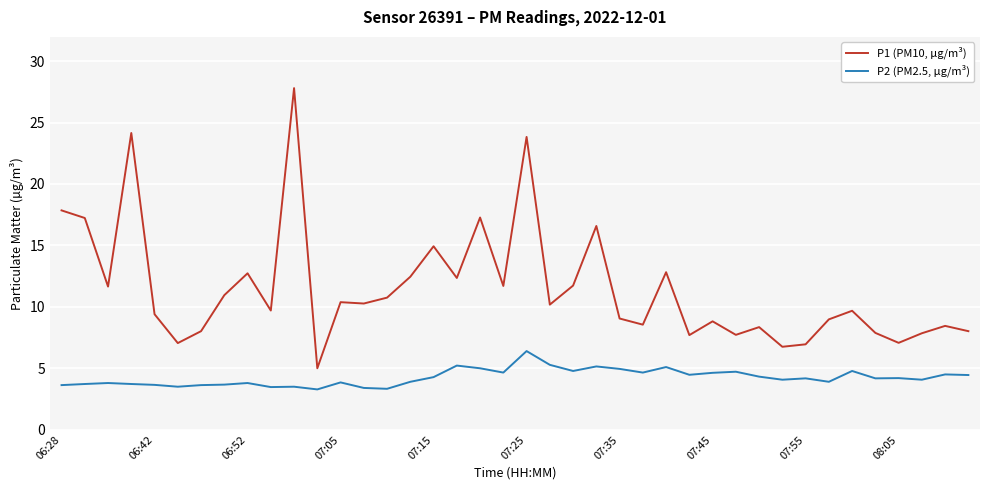

Which series has the largest total across all categories?

P1 (PM10, µg/m³)